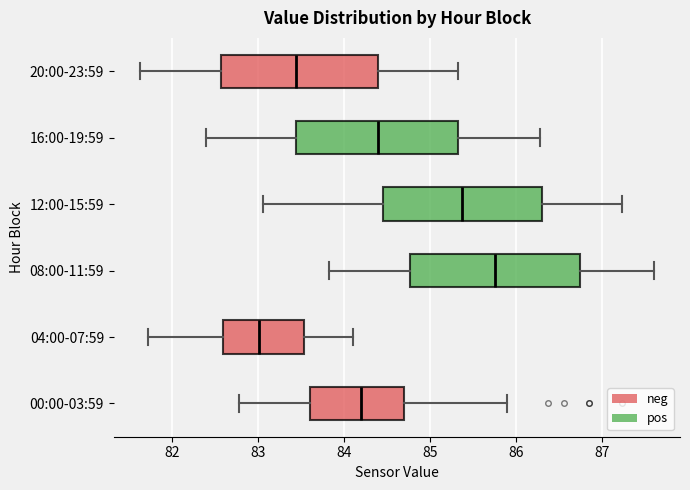

Reading bottom to top, transcribe this box plot: for each box, give where its median line is, the range the box spans, and where its two whiskers end, as read against the x-axis. The values are not printed on the chart, so give them approximately, as read against the axis.

00:00-03:59: median 84.2, box 83.6 to 84.7, whiskers 82.8 to 85.9
04:00-07:59: median 83.0, box 82.6 to 83.5, whiskers 81.7 to 84.1
08:00-11:59: median 85.8, box 84.8 to 86.8, whiskers 83.8 to 87.6
12:00-15:59: median 85.4, box 84.5 to 86.3, whiskers 83.1 to 87.2
16:00-19:59: median 84.4, box 83.4 to 85.3, whiskers 82.4 to 86.3
20:00-23:59: median 83.4, box 82.6 to 84.4, whiskers 81.6 to 85.3